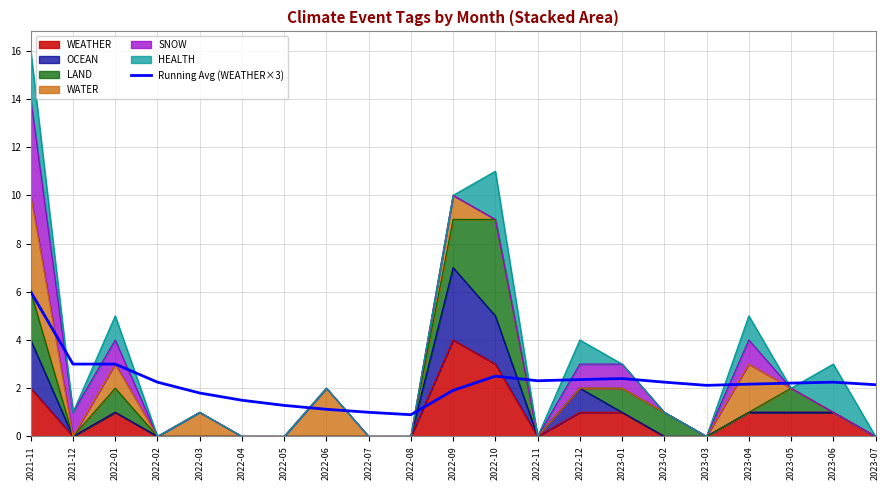

What is the difference between the second highest and second lowest values?

2.0